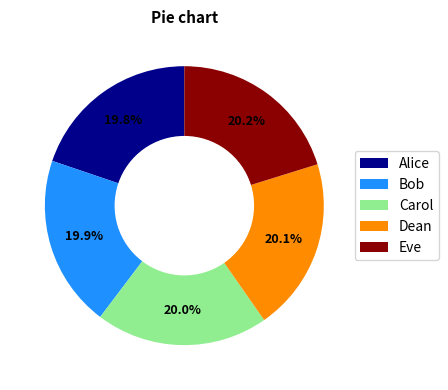

Is Bob the majority of the pie?

No